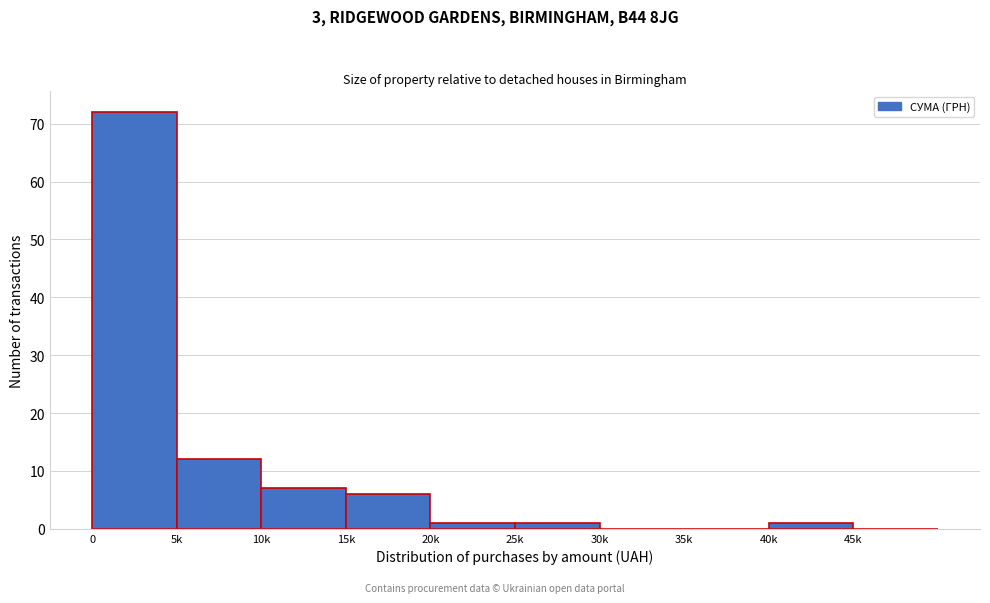

Reading right to left, list all the values displayed in this chart.

45k=0	40k=1	35k=0	30k=0	25k=1	20k=1	15k=6	10k=7	5k=12	0=72